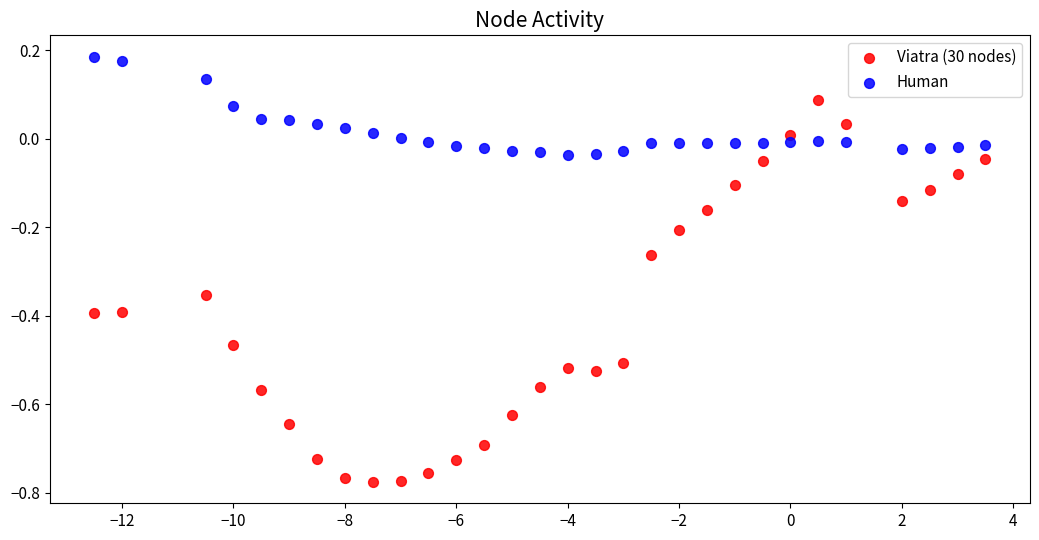

Which series has the largest Y range (max minus min)?

Viatra (30 nodes)